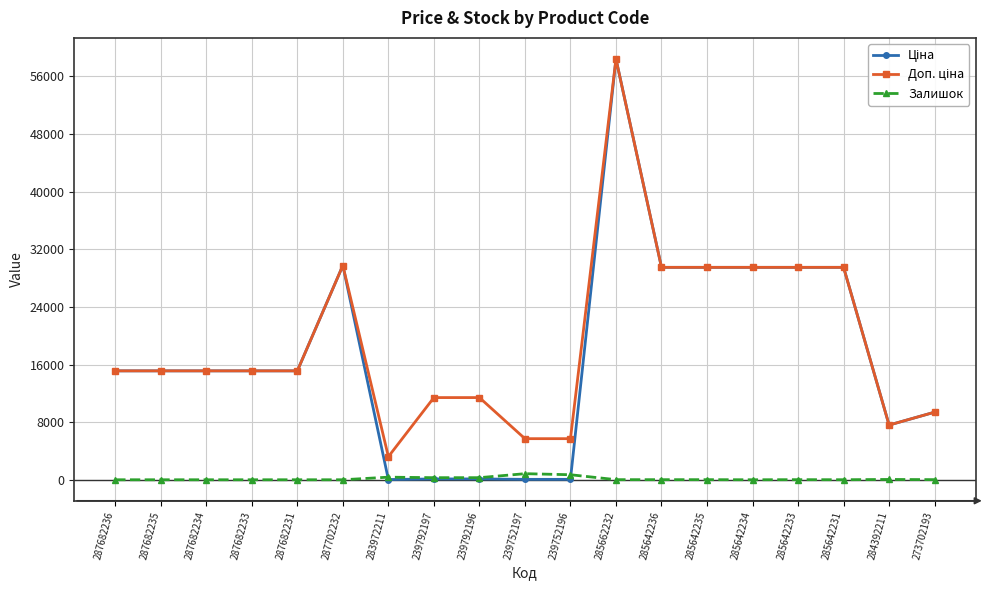

The Залишок series shows 0.0 at 287682236. True or false?

True